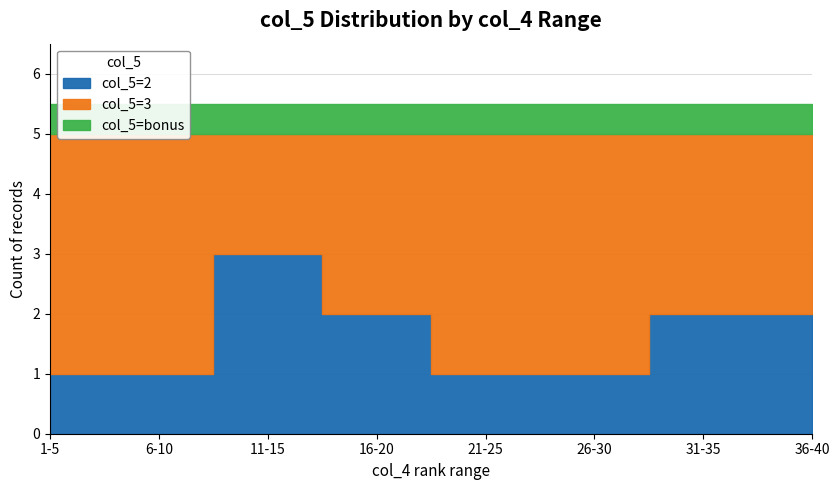

True or false: col_5=3 and col_5=2 intersect in this chart.

False